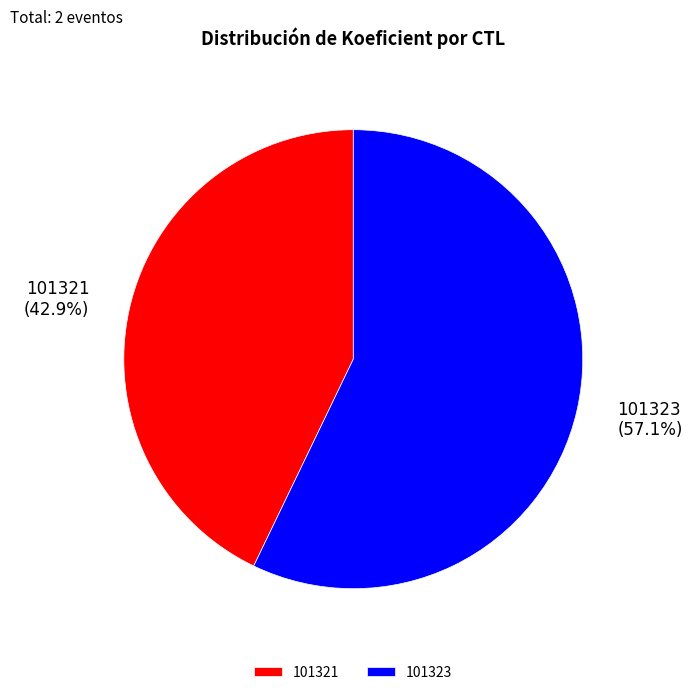

Rank the categories by value from highest to lowest.

101323, 101321